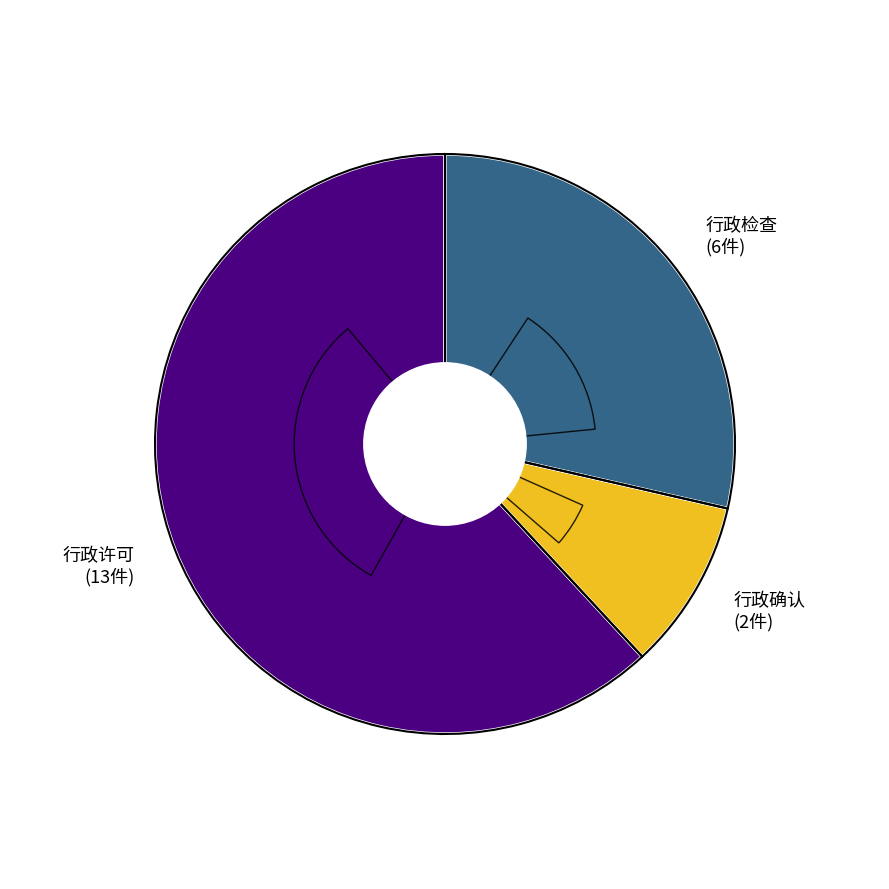

How much of the chart is everything except 行政许可?

38.1%